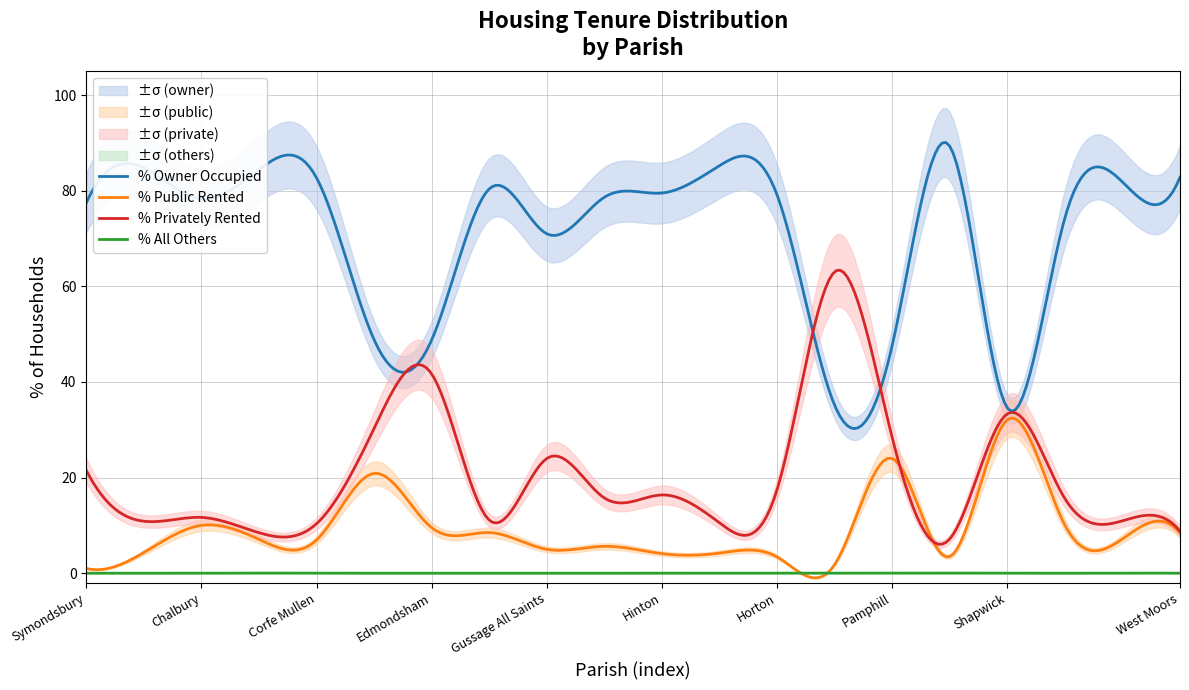

True or false: % All others has more than 0 points higher than both neighbors.

True